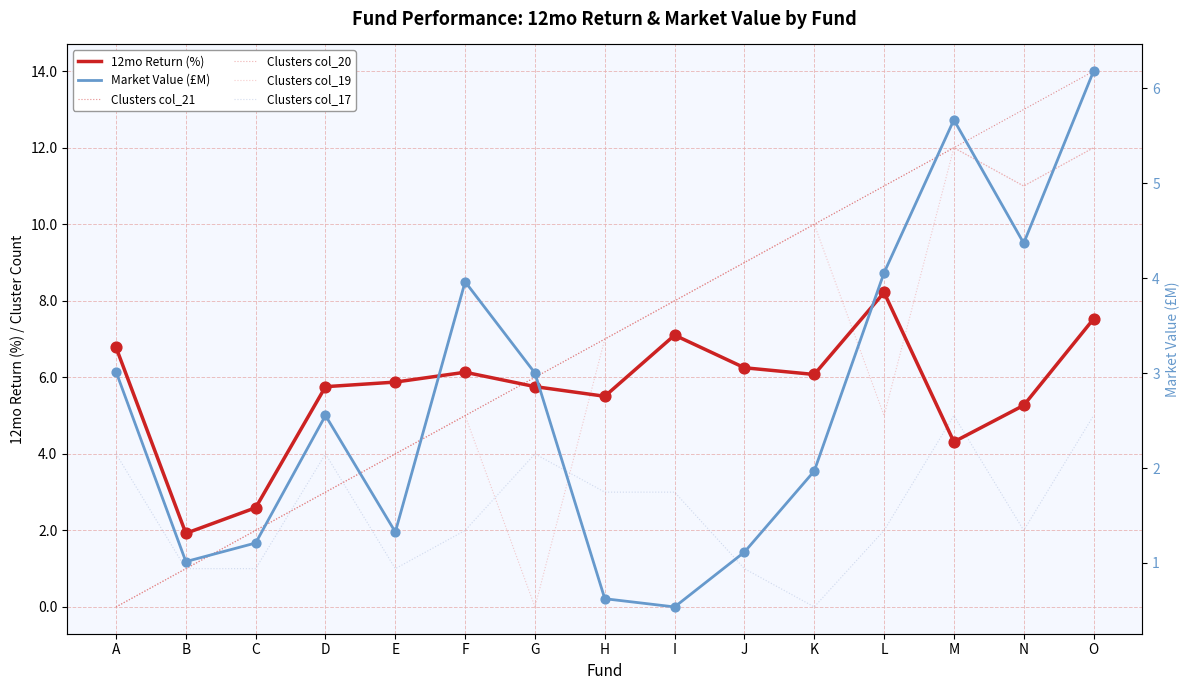

At which category is the sum across all series the highest?

O